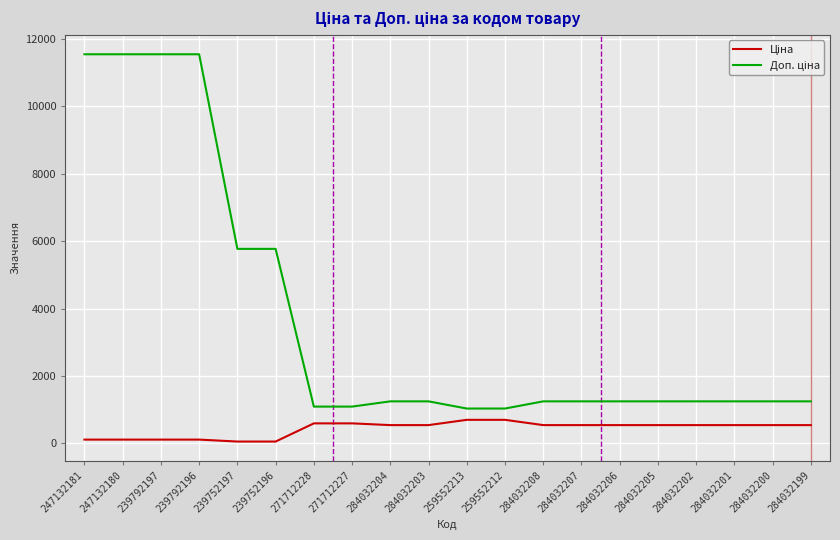

Does the chart display data point markers on the line(s)?

No